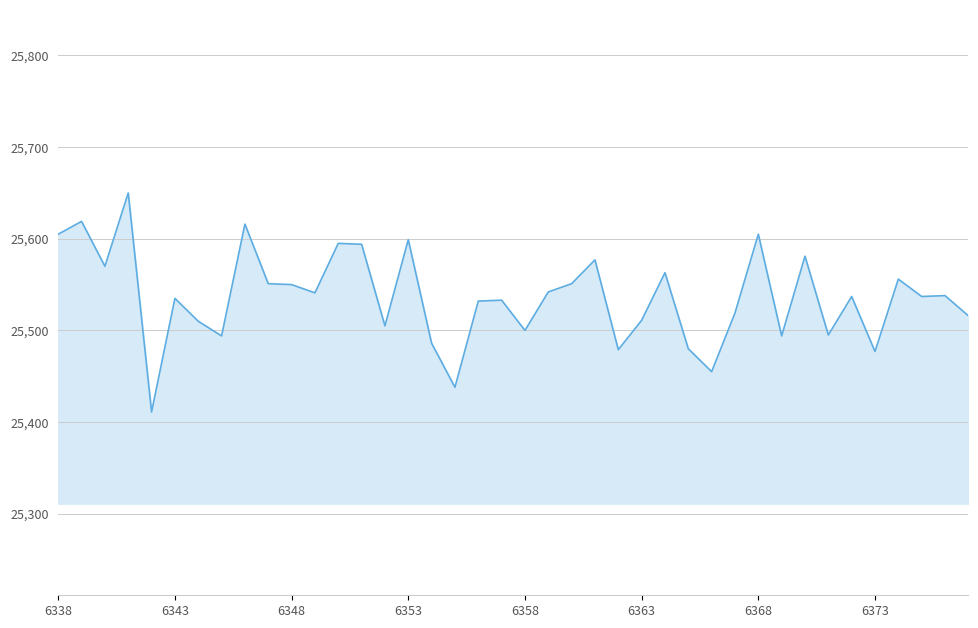

How many distinct data groups are displayed?

1